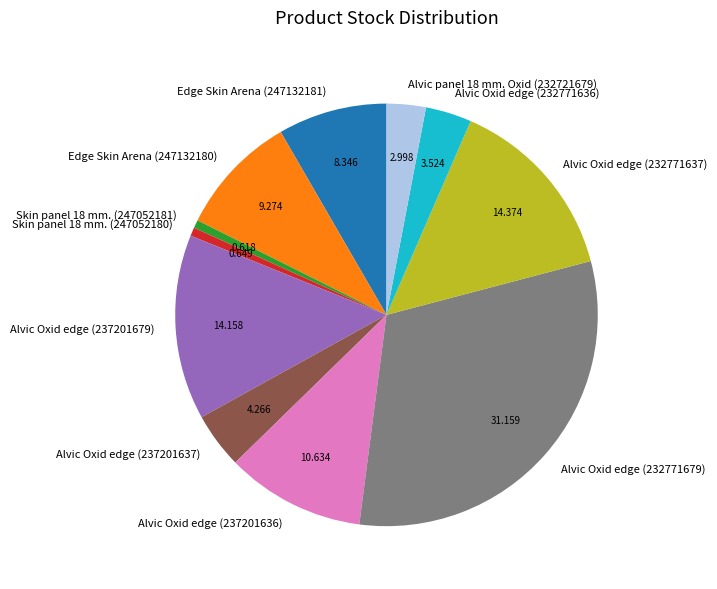

Combined, do Edge Skin Arena (247132180) and Alvic panel 18 mm. Oxid (232721679) account for over 50%?

No